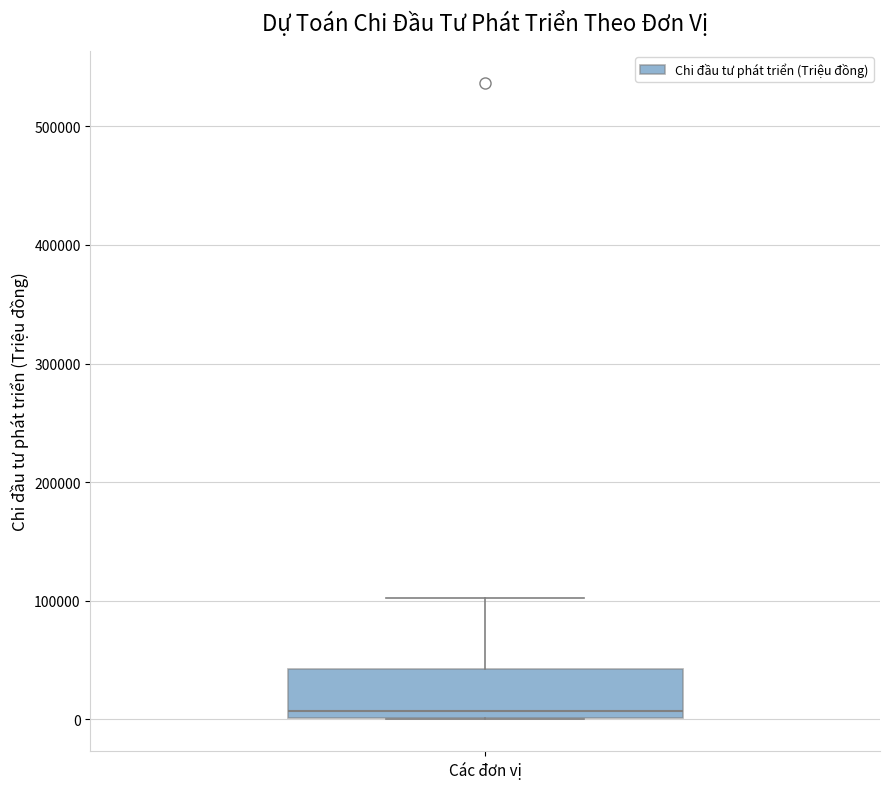

Read this box plot against the y-axis: the position of the median line, the range covered by the box, and the ends of both whiskers. The values are not printed on the chart, so give them approximately, as read against the axis.

median 10000, box 0 to 40000, whiskers 0 to 100000